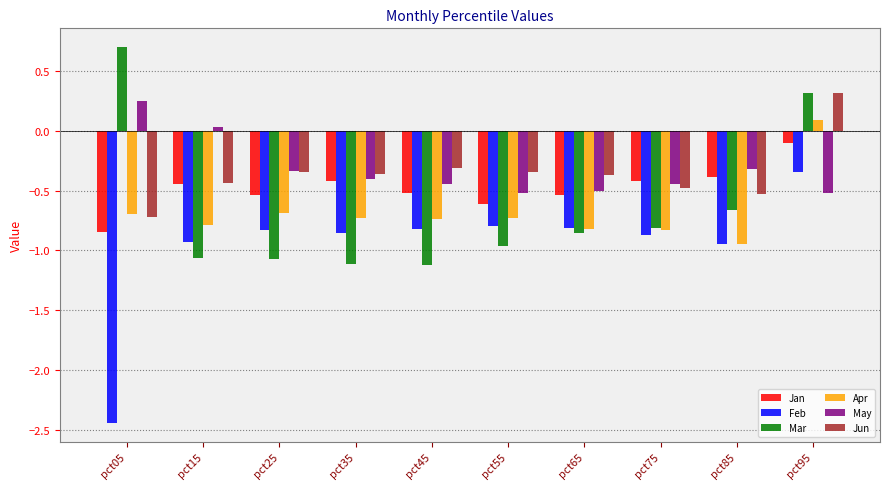

Where does the Jun series first go above 0?

pct95